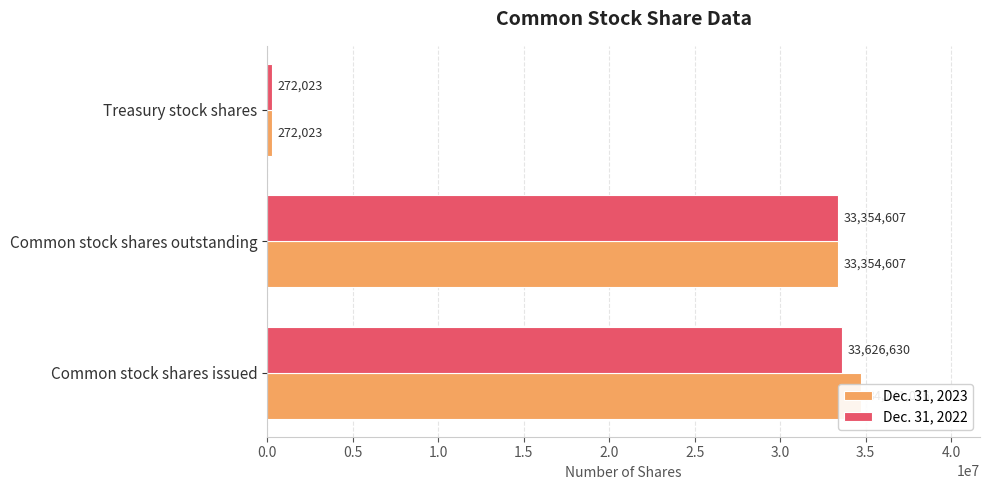

How many categories are shown in the chart?

3